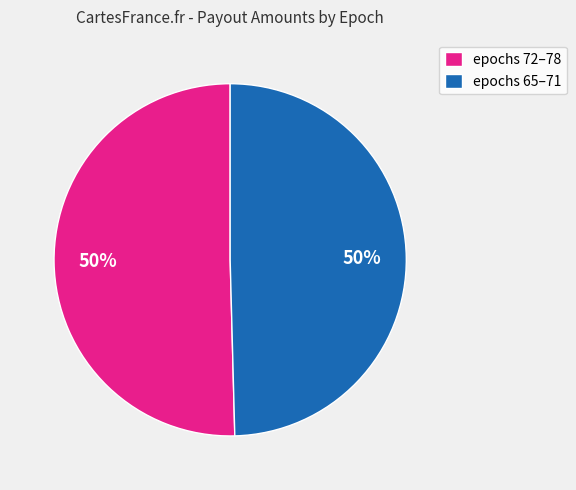

To the nearest percent, what is the combined percentage of epochs 72–78 and epochs 65–71?

100%